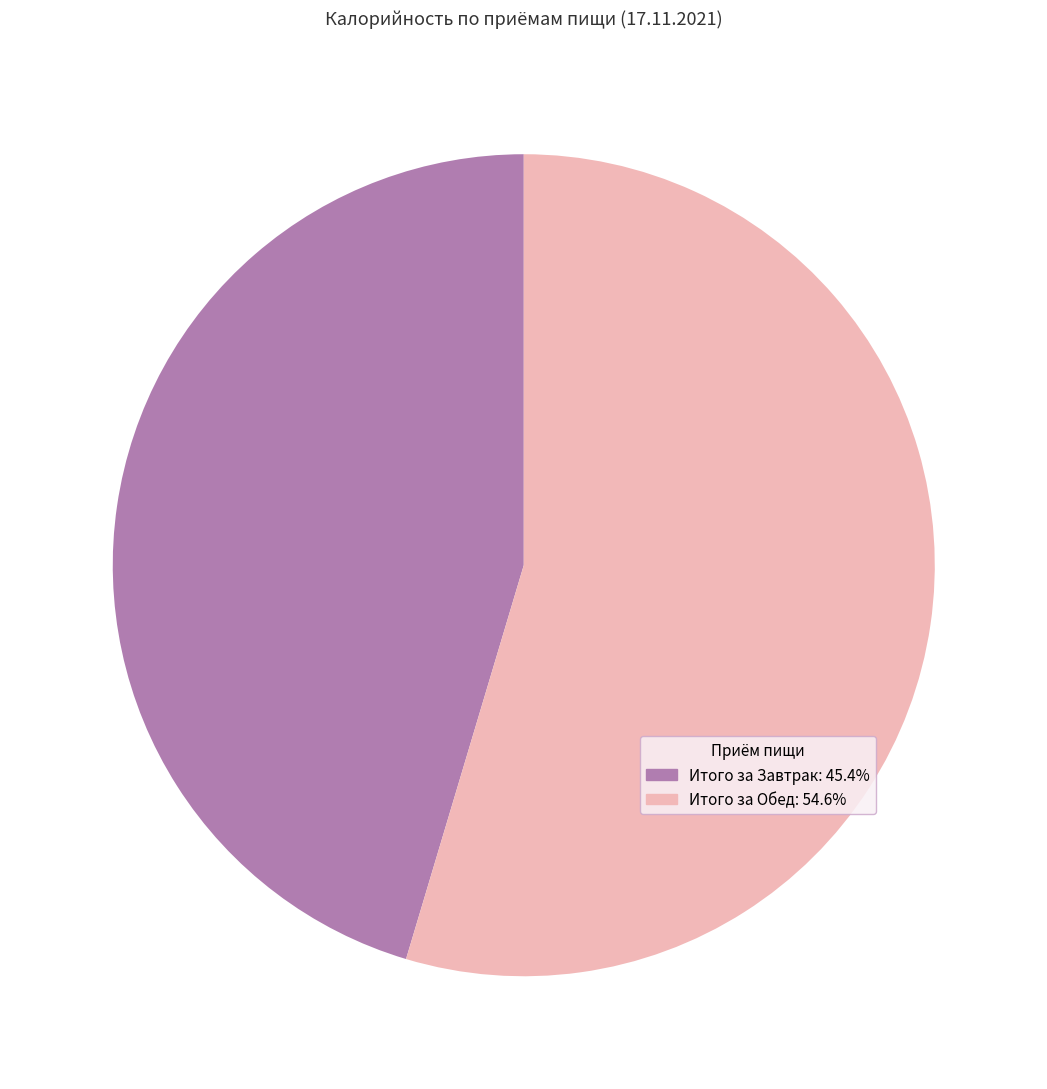

Does any single category account for the majority?

Yes